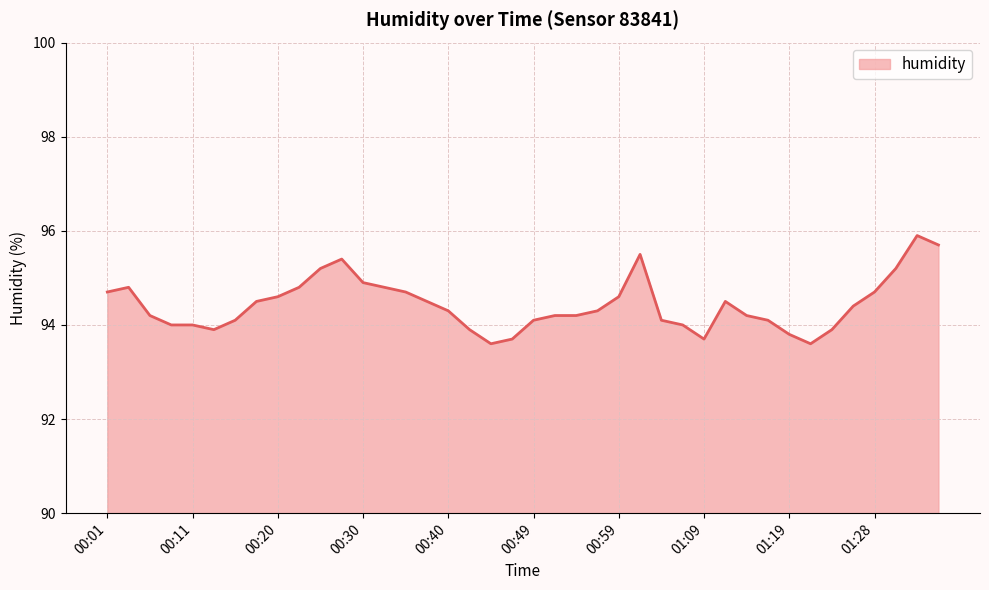

How many lines are shown in the chart?

1